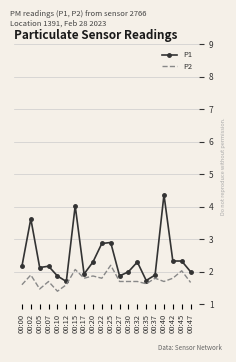

What is the difference between the P1 values at 00:07 and 00:12?

0.5